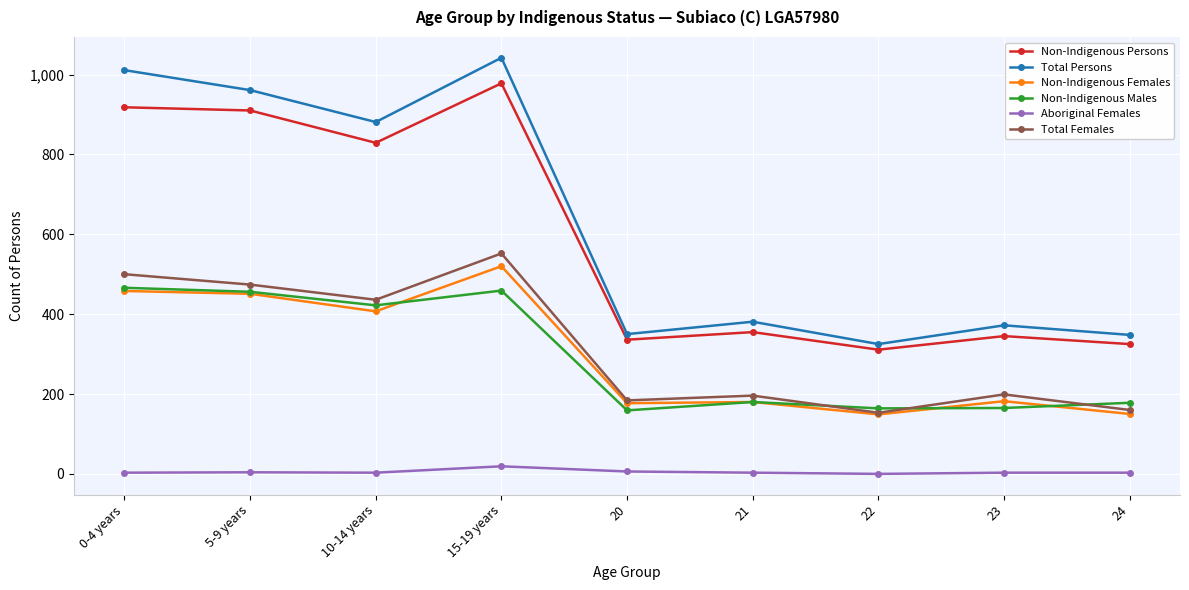

True or false: Total Persons and Aboriginal Females intersect in this chart.

False